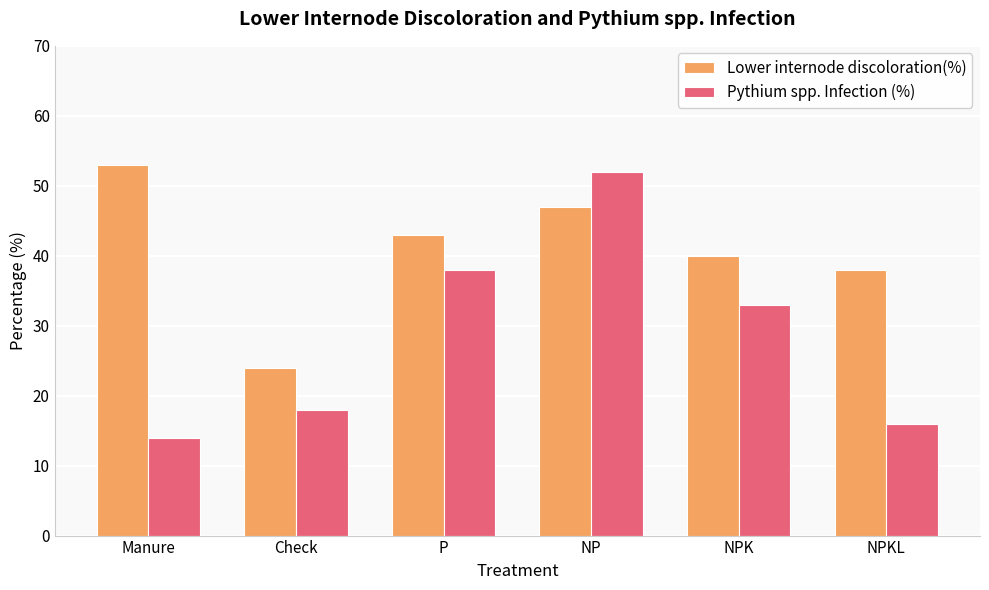

What is the spread (max minus min) of values at Check?

6